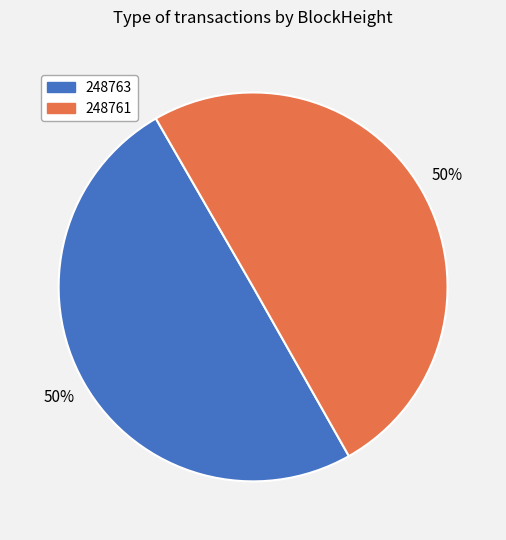

Approximately how many times larger is the value at 248763 compared to 248761?

1.0